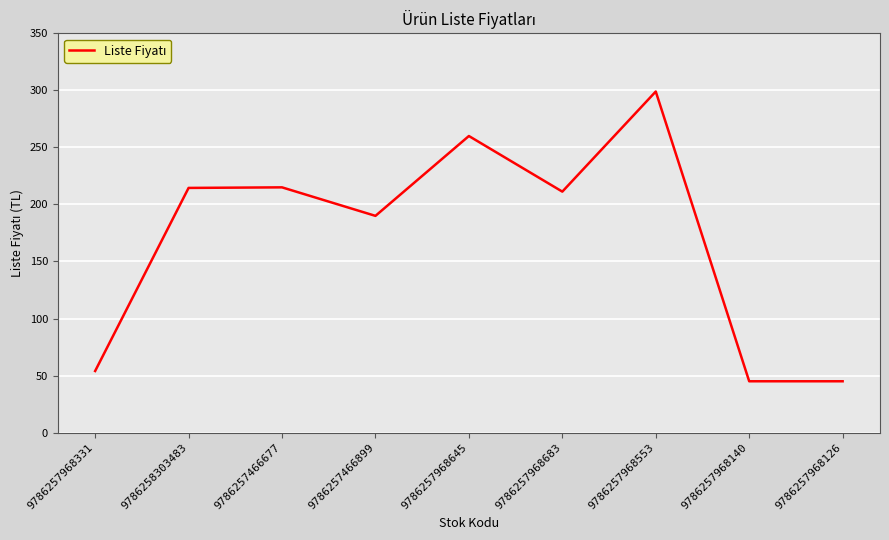

Approximately how many times larger is the value at 9786257466677 compared to 9786257968331?

4.0